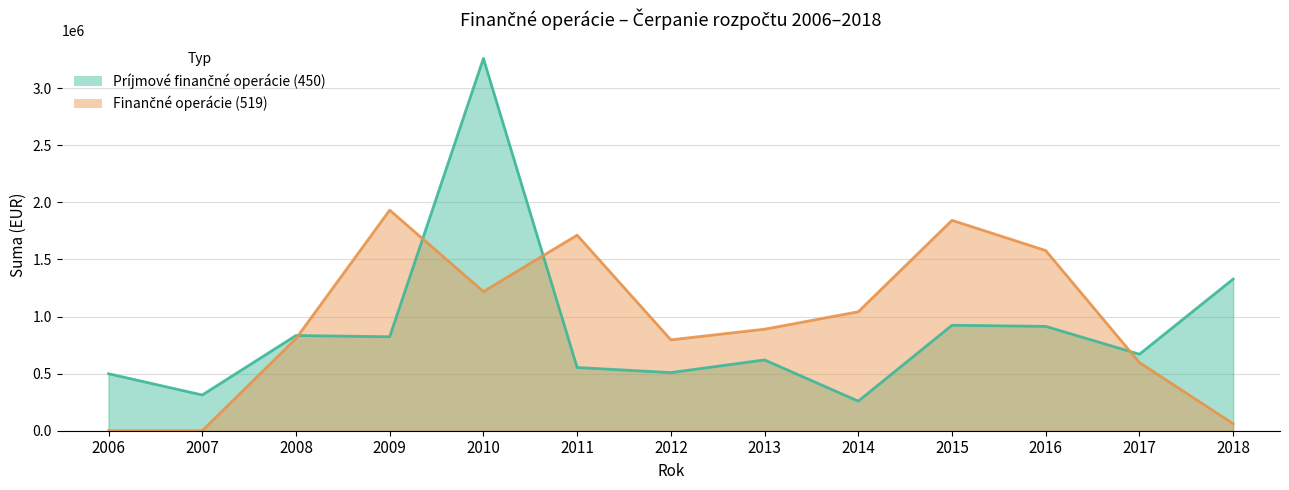

Which label corresponds to the largest value in the chart?

2010